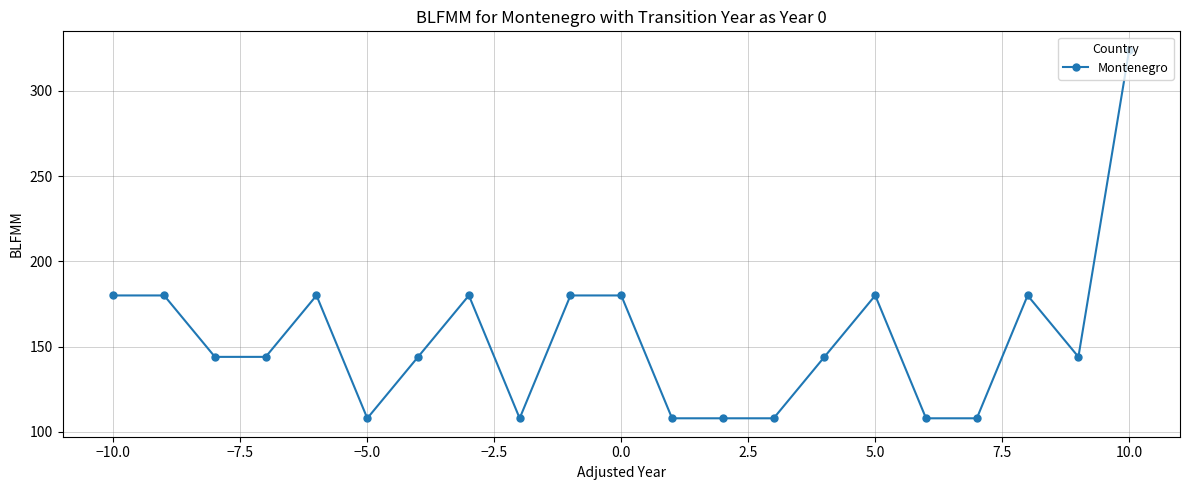

True or false: there are more than 1 points higher than both neighbors.

True